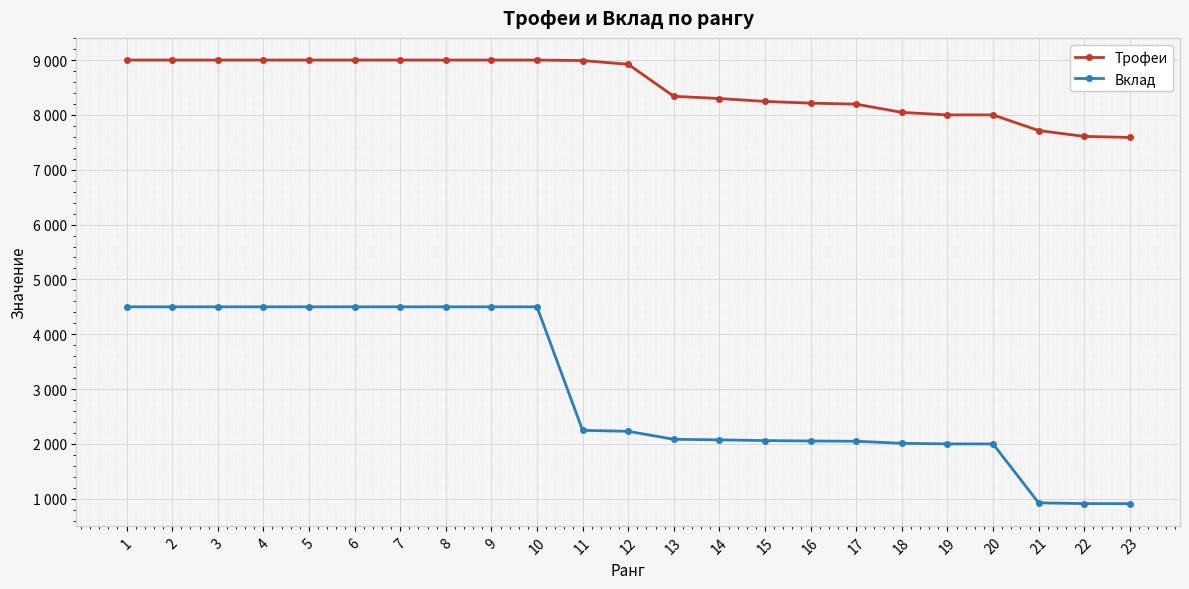

What is the value of the Трофеи point at the 23rd from the left?

7589